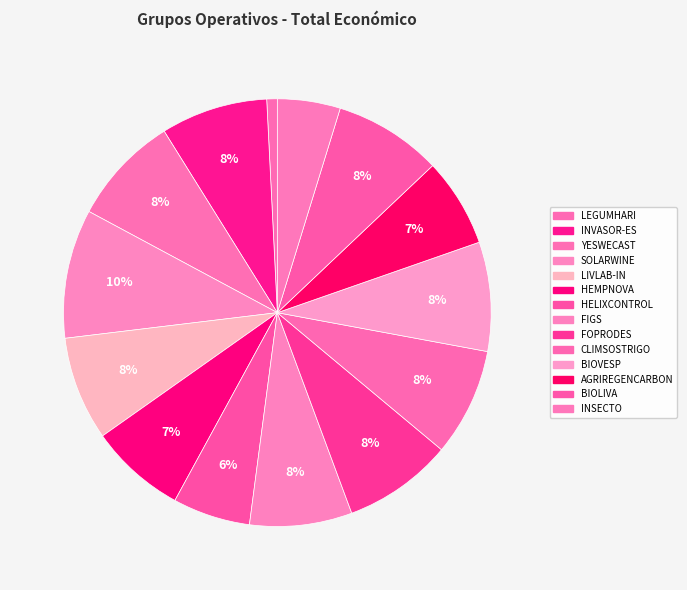

To the nearest percent, what portion does SOLARWINE represent?

10%